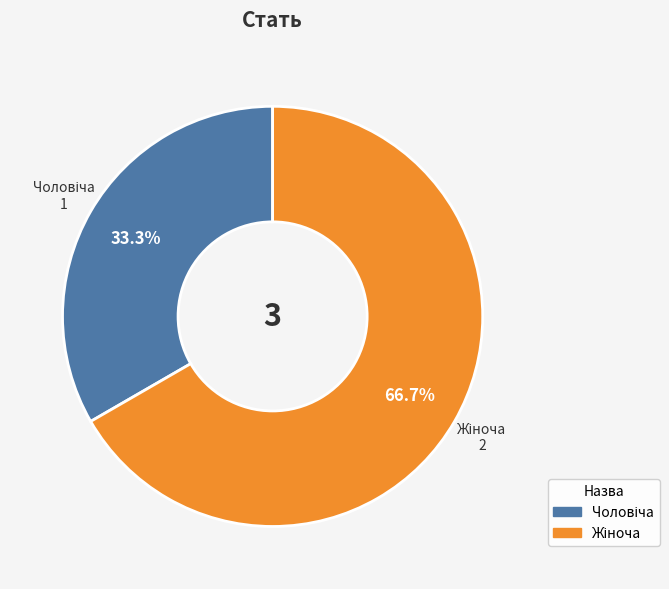

To the nearest percent, what is the average slice percentage?

50%